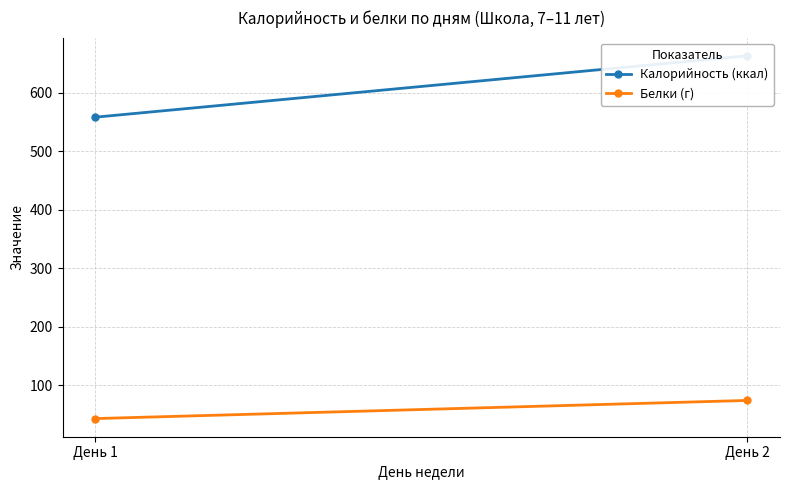

What is the difference between the highest and lowest values at День 1?

515